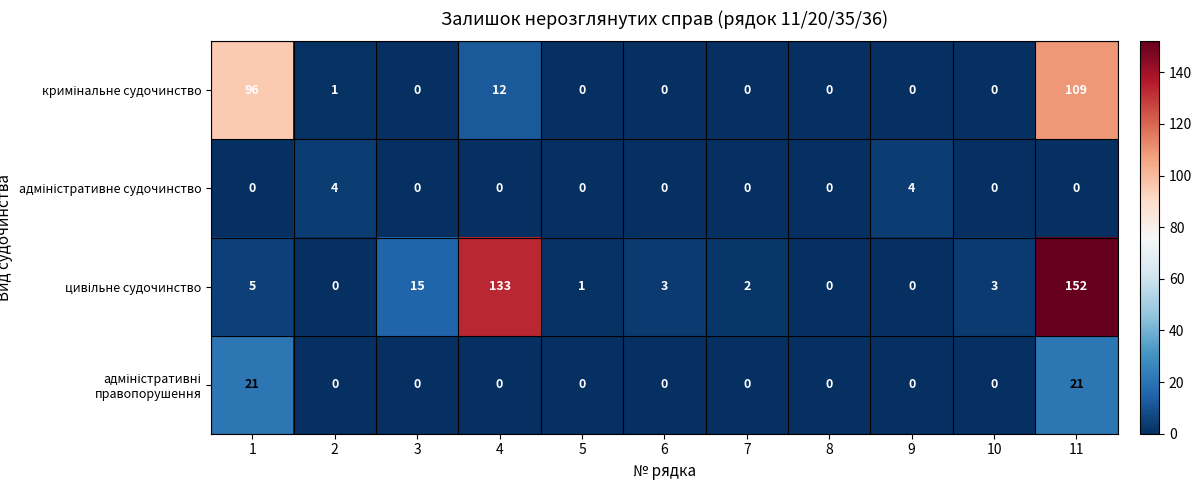

What is the maximum value shown in the chart?

152